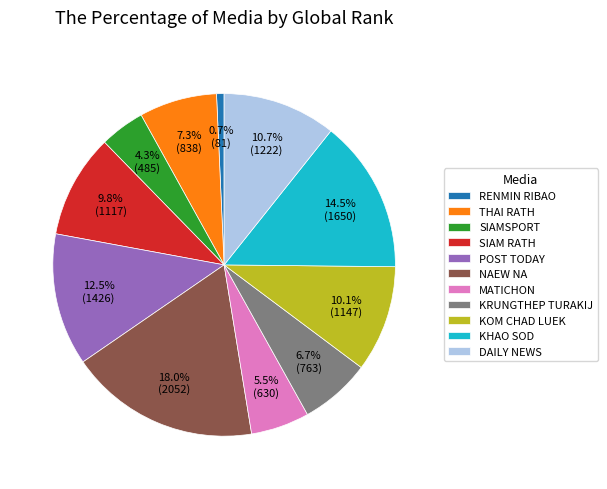

What is the largest slice in the pie chart?

NAEW NA